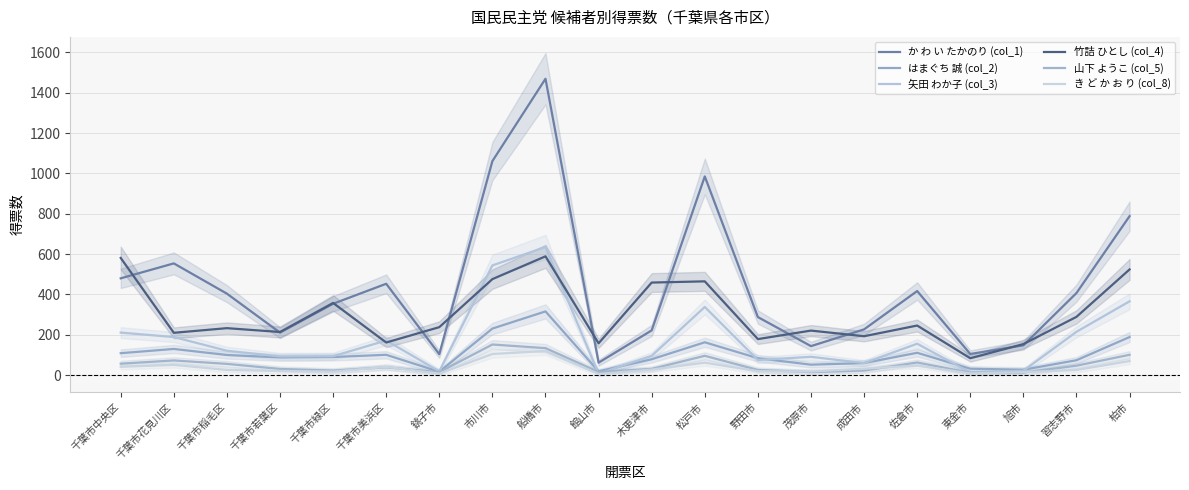

Rank the series at 千葉市中央区 from highest to lowest value.

竹詰 ひとし (col_4), か わ い たかのり (col_1), 矢田 わか子 (col_3), はまぐち 誠 (col_2), 山下 ようこ (col_5), き ど か お り (col_8)